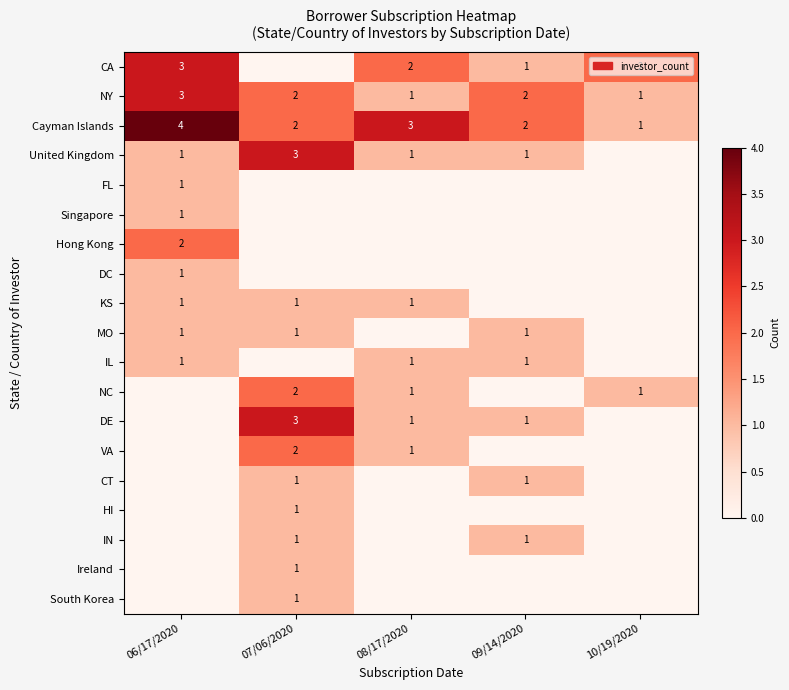

At which label does NY first exceed 2?

06/17/2020